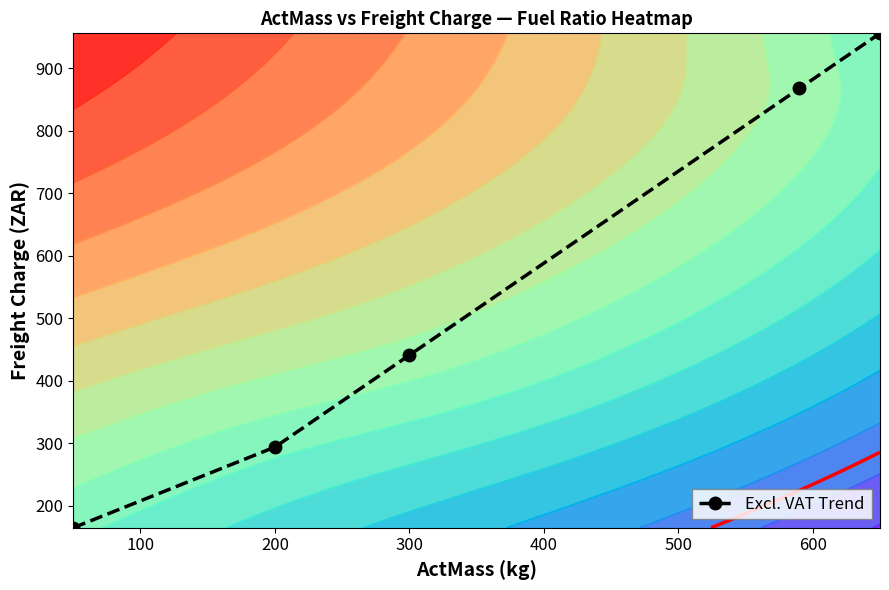

The value of Excl. VAT Trend at 300 is 226.3. True or false?

False